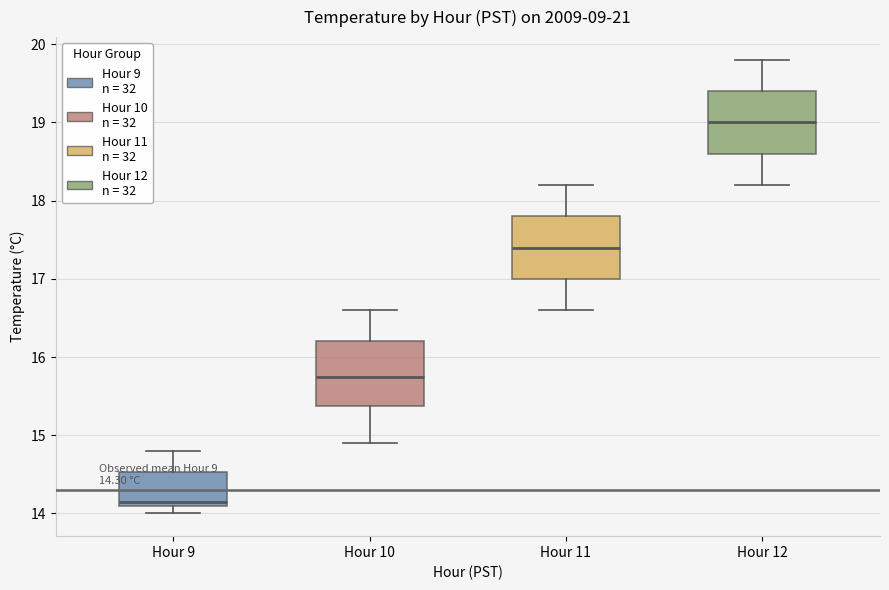

Which box has the highest median line?

Hour 12